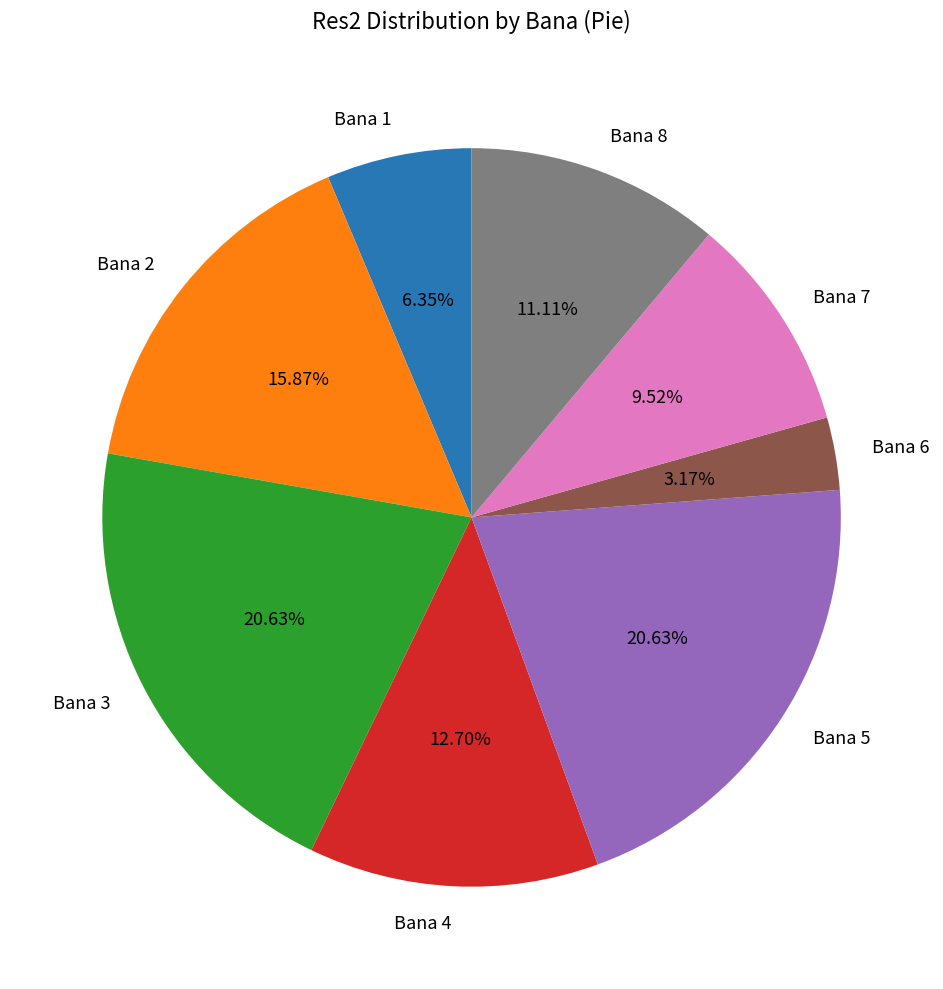

Do Bana 8 and Bana 1 together represent more than half of the pie?

No